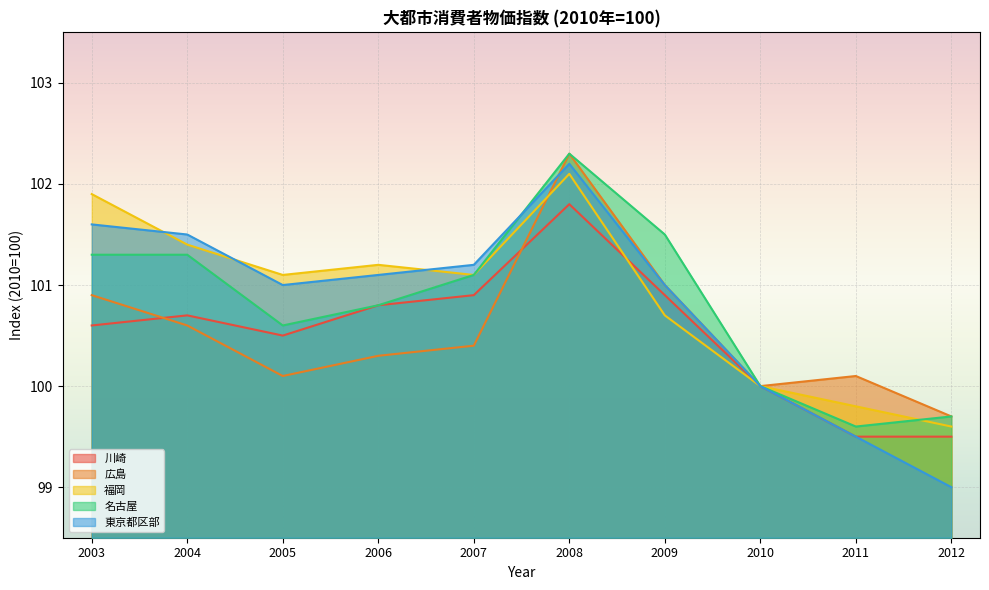

Read the 福岡 value at 2011.

99.8